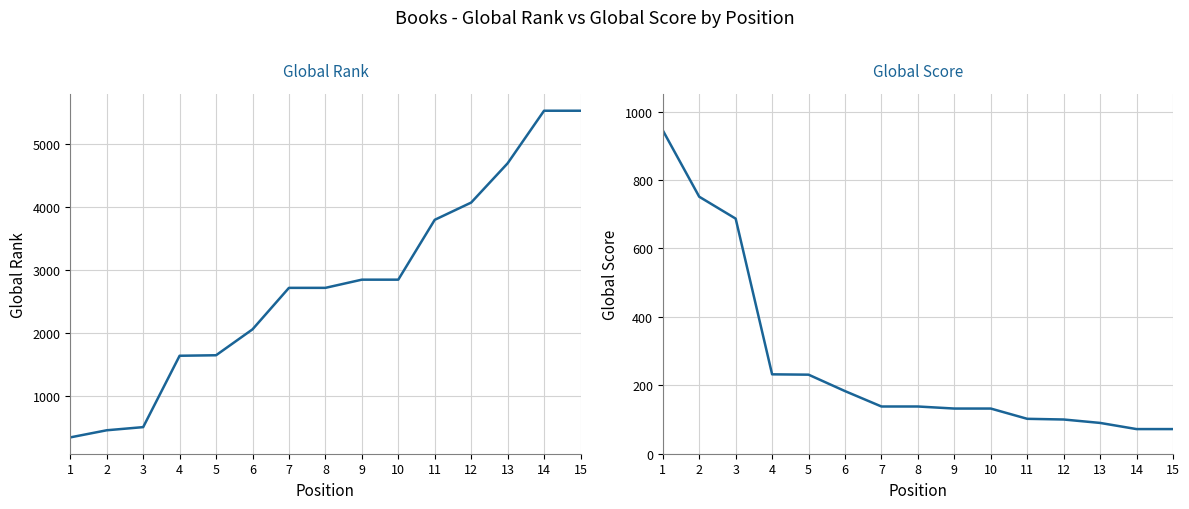

What is the average value of the Global Score series?

267